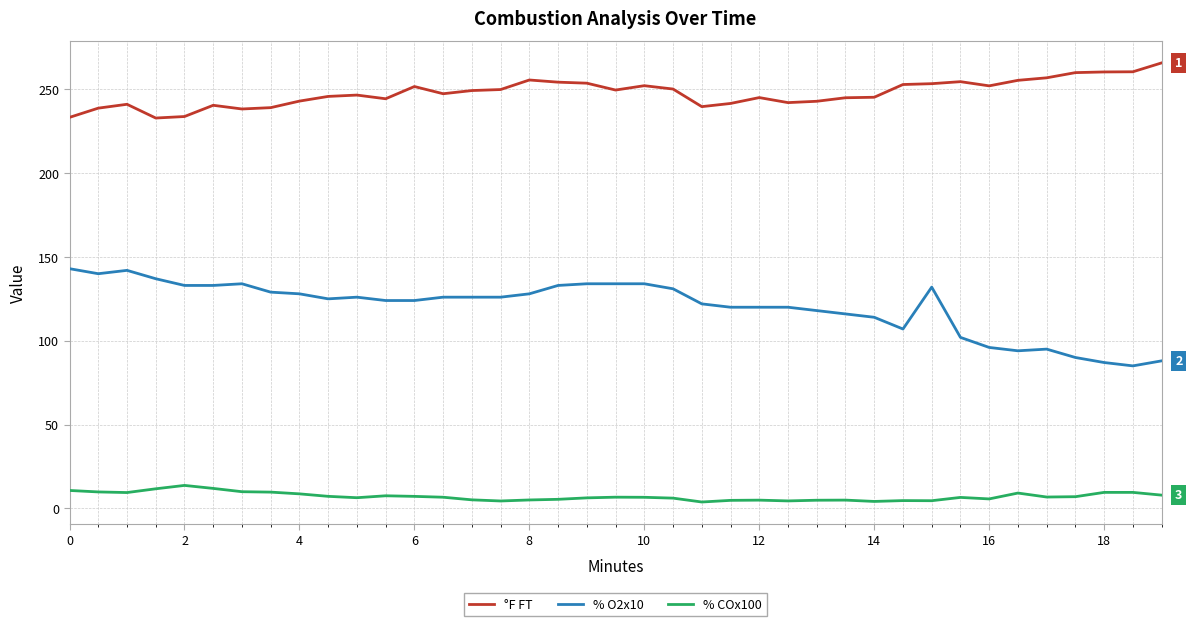

Which series has the largest total across all categories?

°F FT